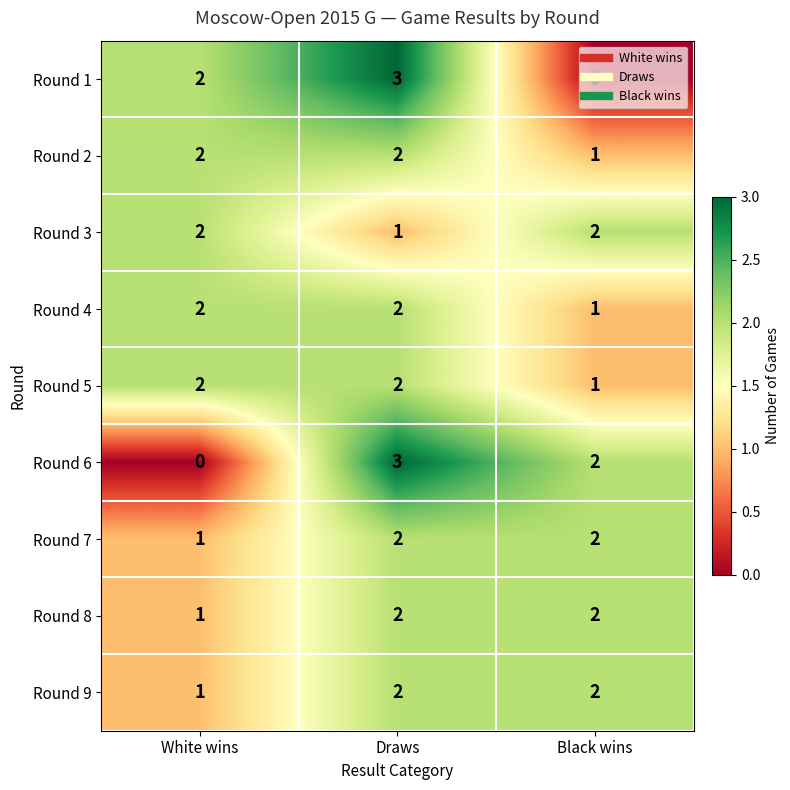

Which series changed the most between White wins and Draws?

Round 6